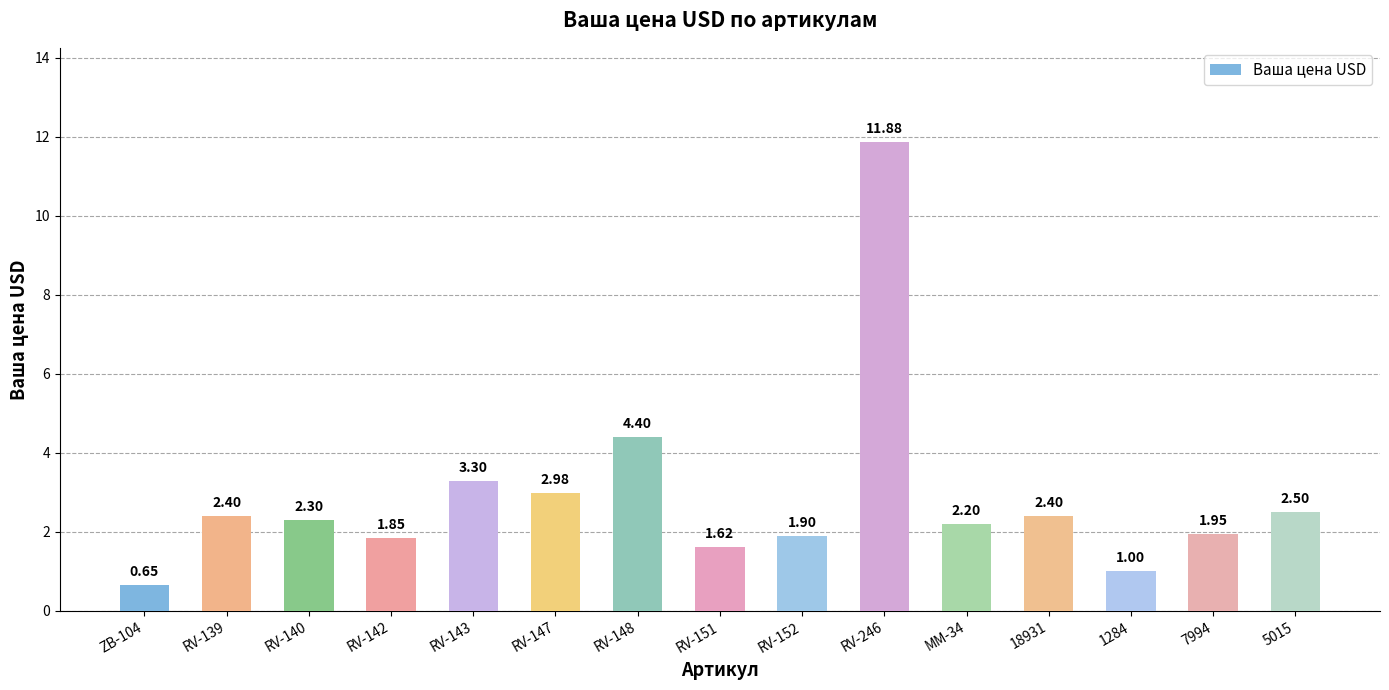

What is the sum of all values?

43.3